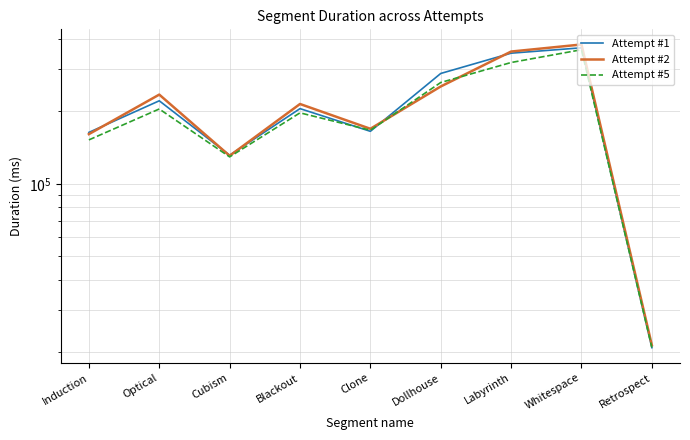

The Attempt #1 series shows 163473 at Induction. True or false?

True